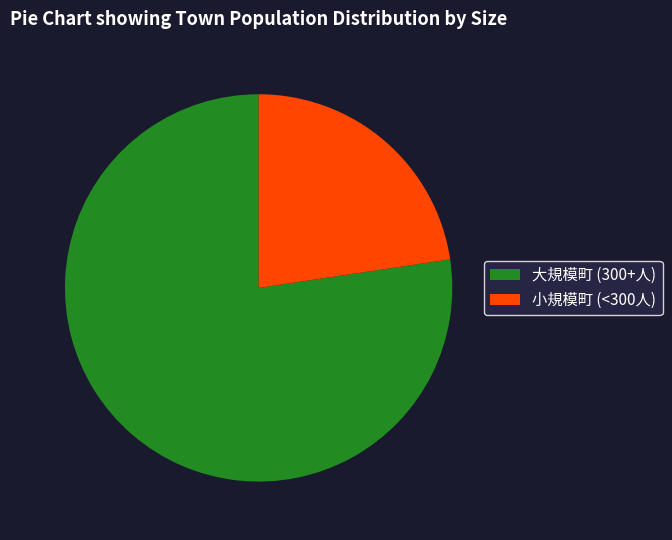

Is there any slice that represents more than half of the pie?

Yes